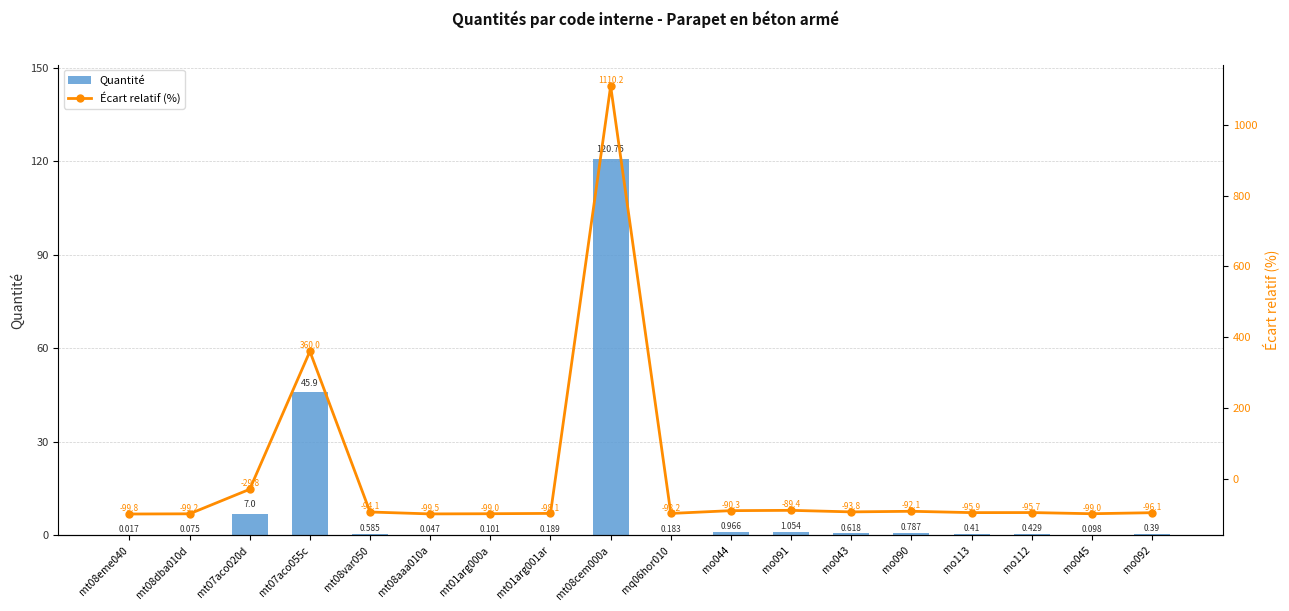

Reading left to right, what are all the values shown in this chart?

Quantité: mt08eme040=0.0	mt08dba010d=0.1	mt07aco020d=7.0	mt07aco055c=45.9	mt08var050=0.6	mt08aaa010a=0.0	mt01arg000a=0.1	mt01arg001ar=0.2	mt08cem000a=120.8	mq06hor010=0.2	mo044=1.0	mo091=1.1	mo043=0.6	mo090=0.8	mo113=0.4	mo112=0.4	mo045=0.1	mo092=0.4
Écart relatif (%): mt08eme040=-99.8	mt08dba010d=-99.2	mt07aco020d=-29.8	mt07aco055c=360.0	mt08var050=-94.1	mt08aaa010a=-99.5	mt01arg000a=-99.0	mt01arg001ar=-98.1	mt08cem000a=1110.2	mq06hor010=-98.2	mo044=-90.3	mo091=-89.4	mo043=-93.8	mo090=-92.1	mo113=-95.9	mo112=-95.7	mo045=-99.0	mo092=-96.1